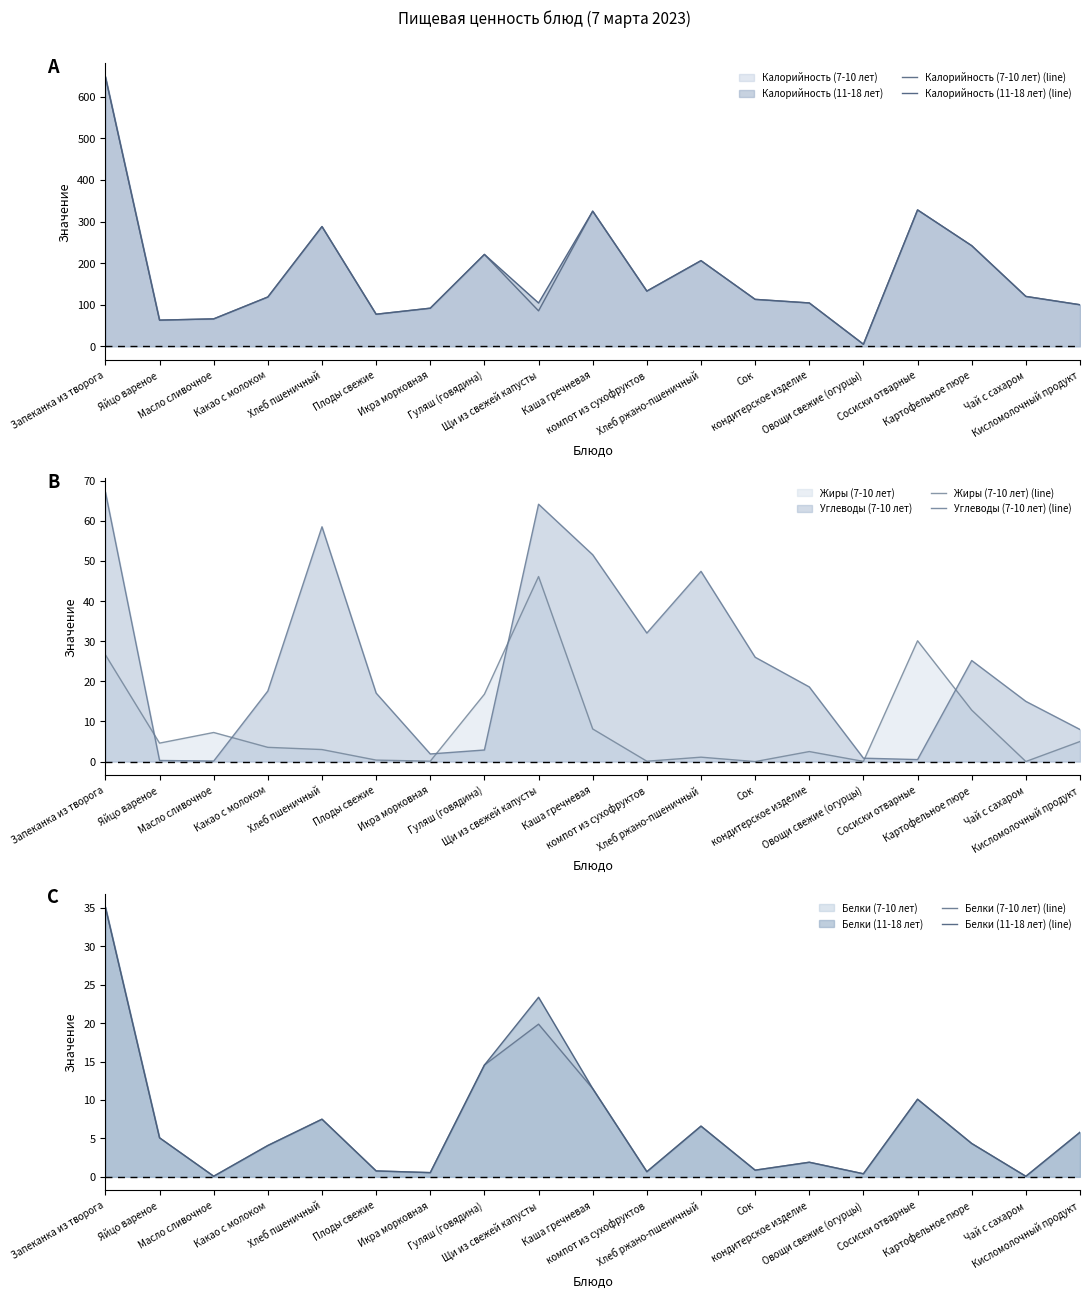

Between компот из сухофруктов and Чай с сахаром, which series saw the biggest shift?

Углеводы (7-10 лет) (line)